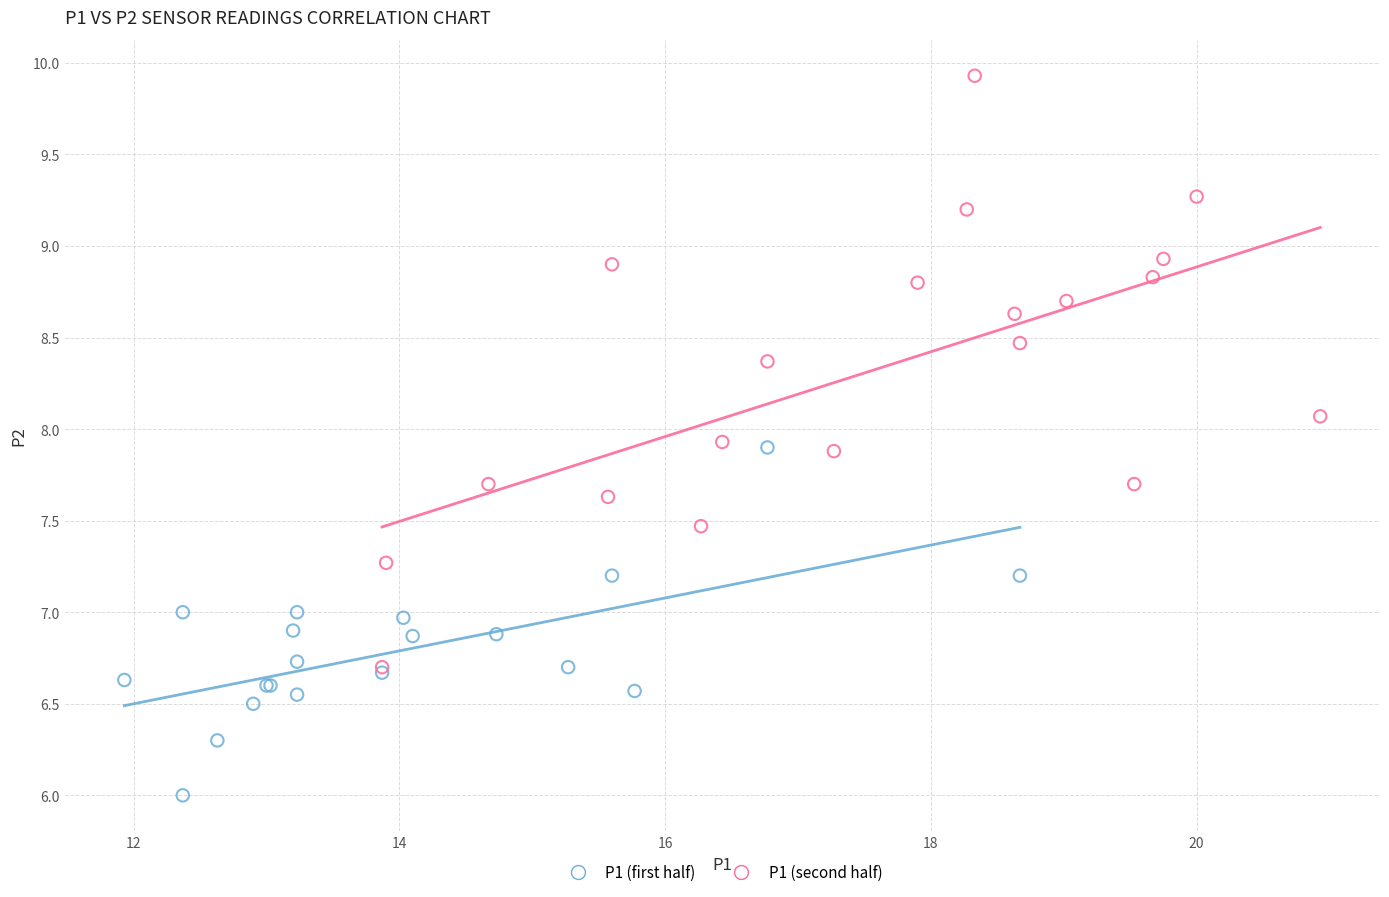

Which series contains the lowest Y value?

P1 (first half)